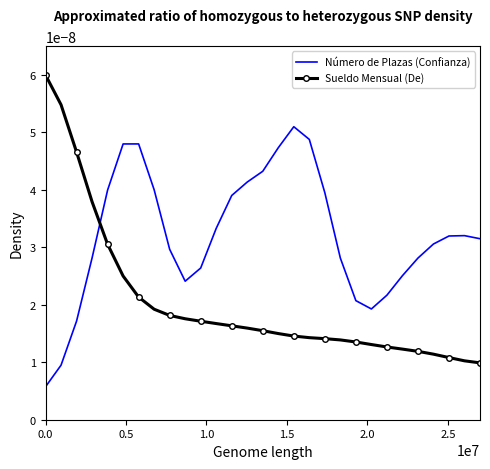

Count the number of categories in the chart.

29